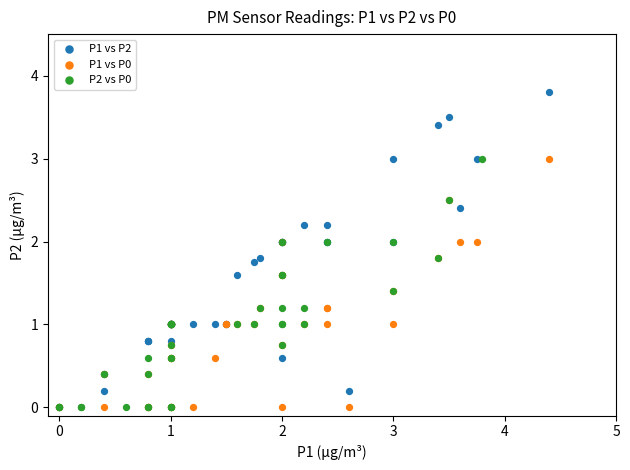

Which series contains the highest Y value?

P1 vs P2